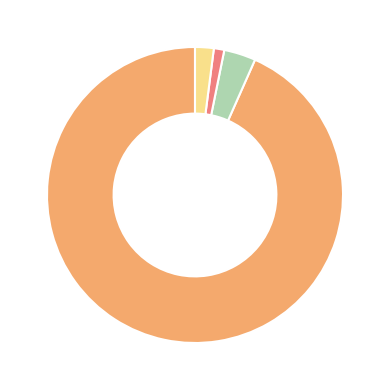

How many segments does this pie chart have?

4